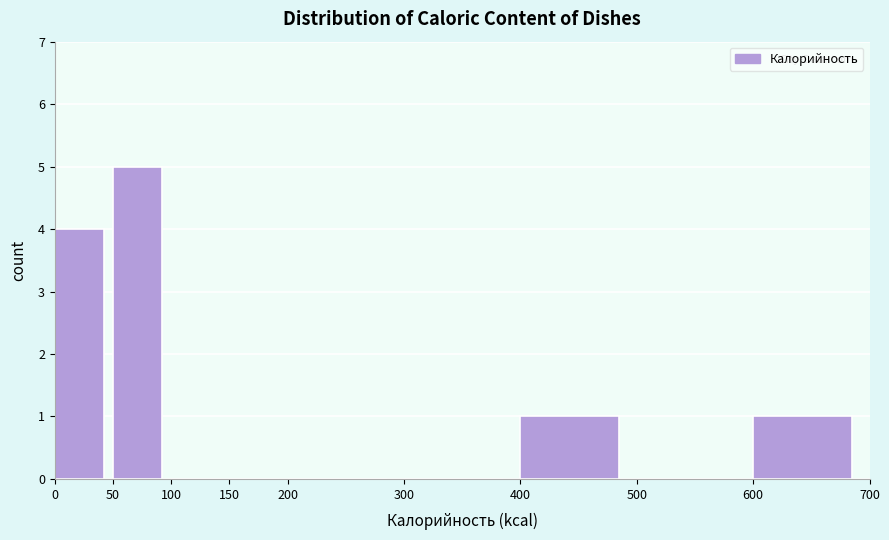

Over which range of the x-axis is the bar tallest?

50 to 100